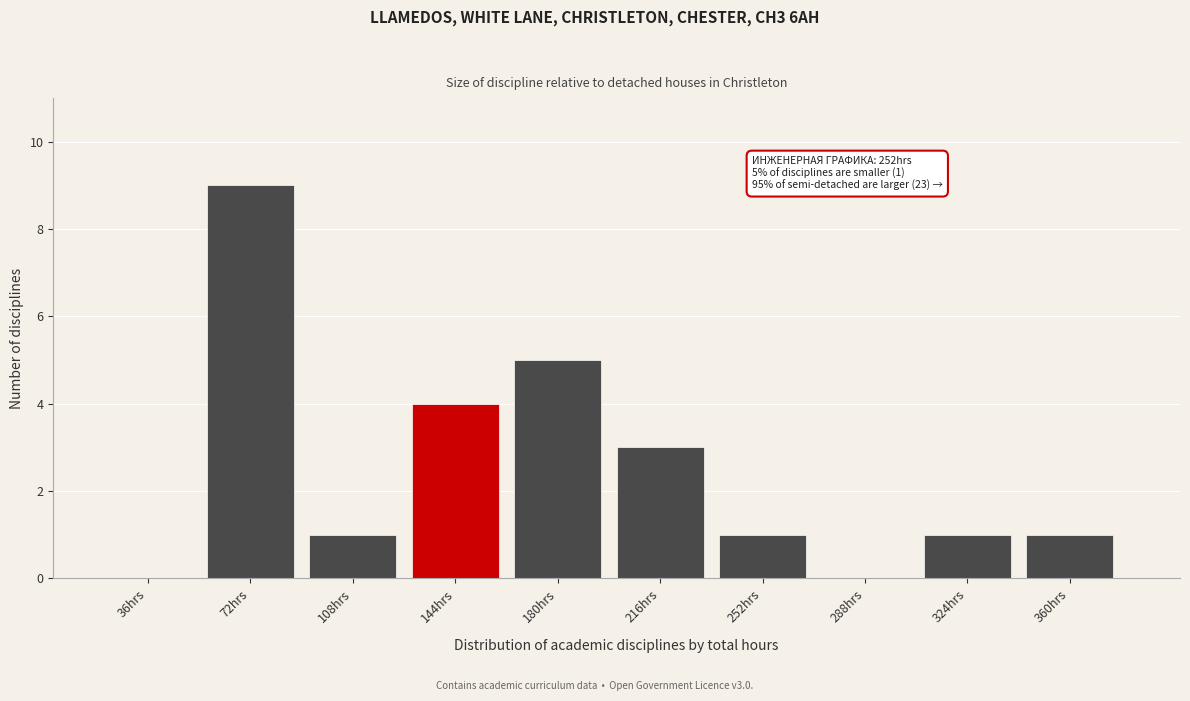

Reading left to right, list all the values displayed in this chart.

36hrs=0	72hrs=9	108hrs=1	144hrs=4	180hrs=5	216hrs=3	252hrs=1	288hrs=0	324hrs=1	360hrs=1